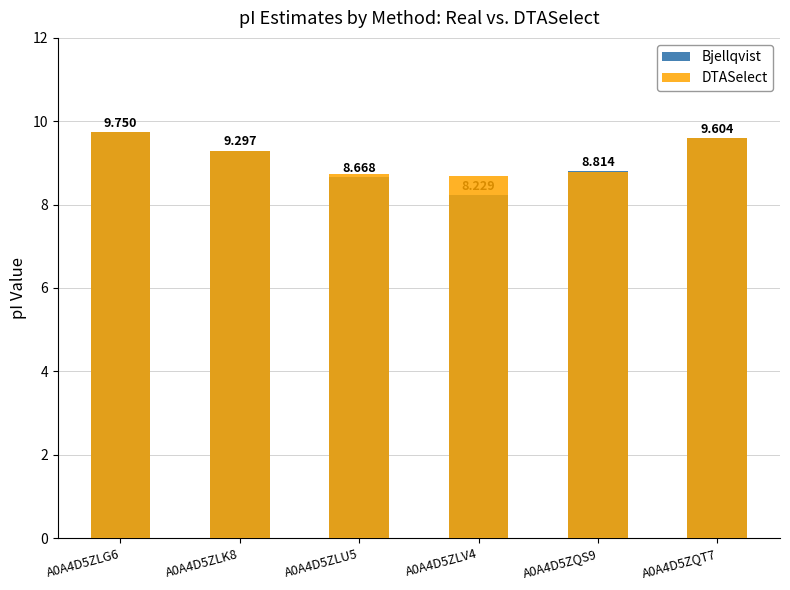

What is the label of the 5th bar from the right?

A0A4D5ZLK8